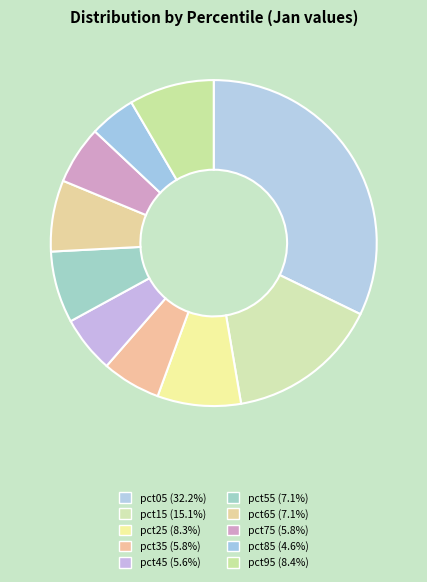

What is the smallest slice in the pie chart?

pct85